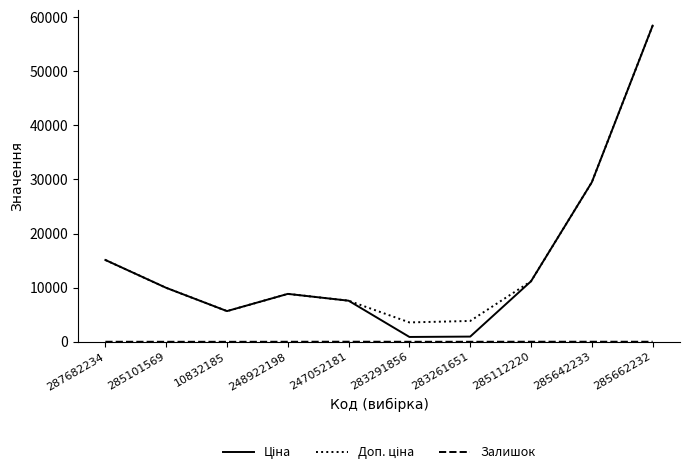

At which category is the sum across all series the highest?

285662232